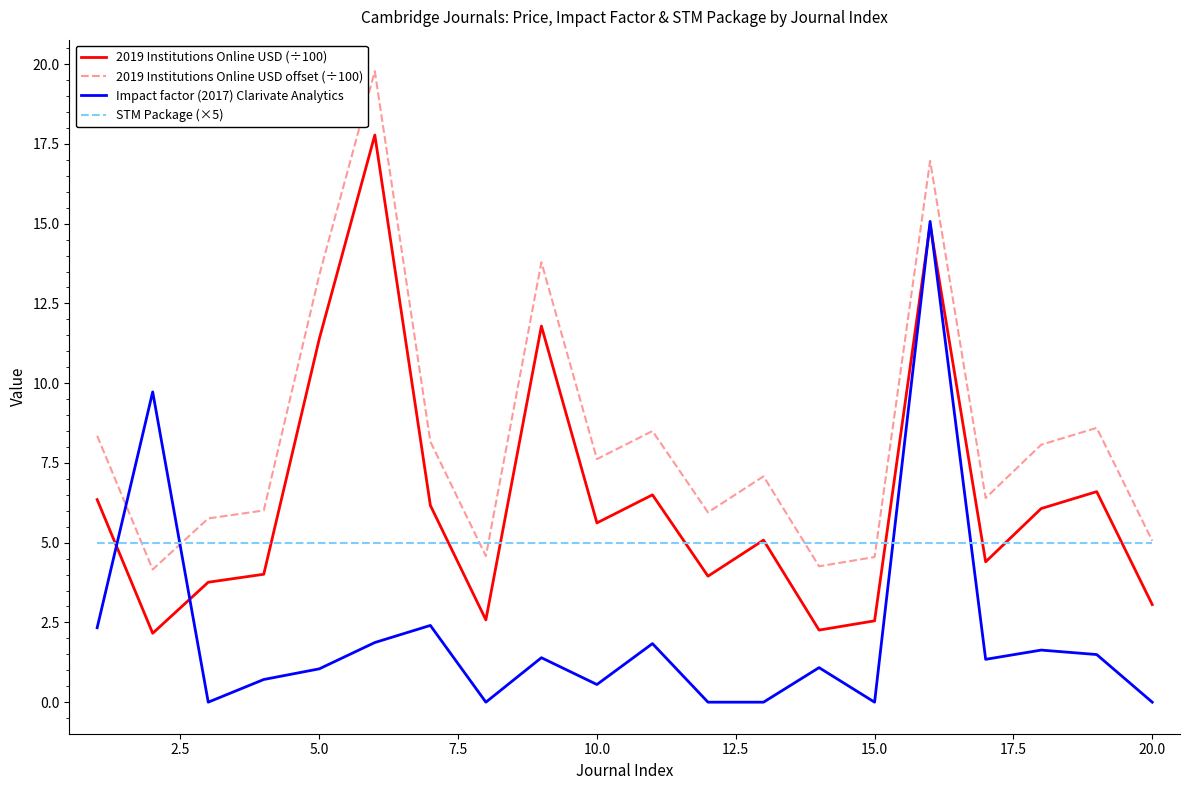

Which series has the largest total across all categories?

2019 Institutions Online USD offset (÷100)